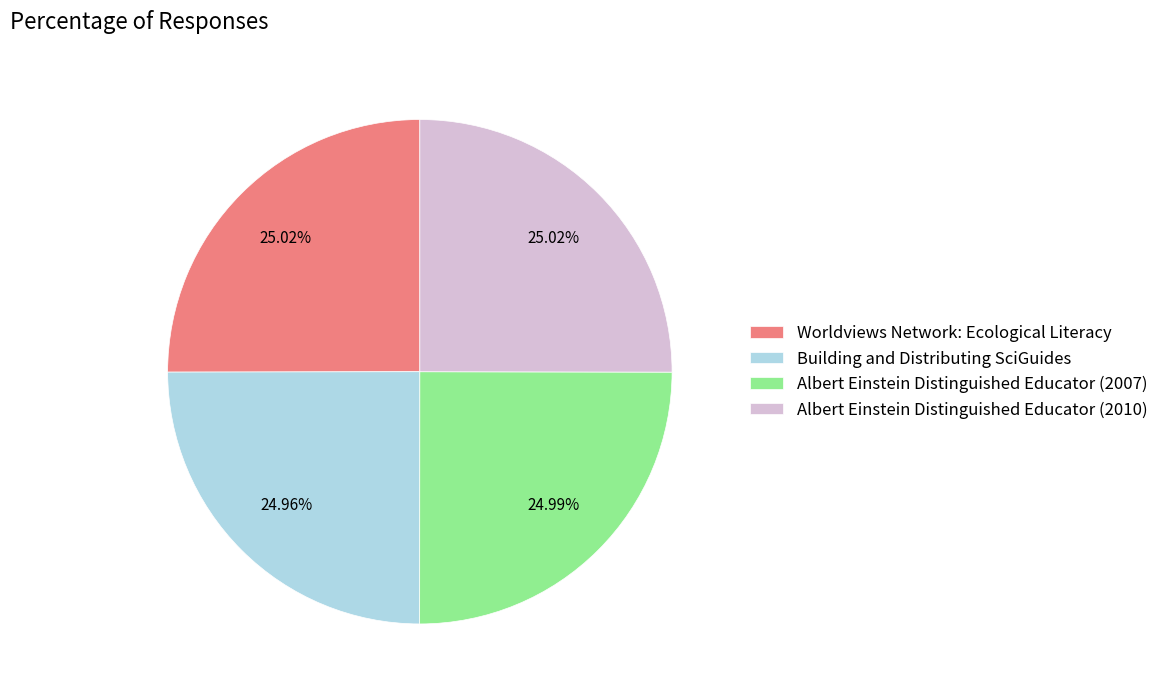

Approximately how many times larger is the value at Albert Einstein Distinguished Educator (2010) compared to Worldviews Network: Ecological Literacy?

1.0